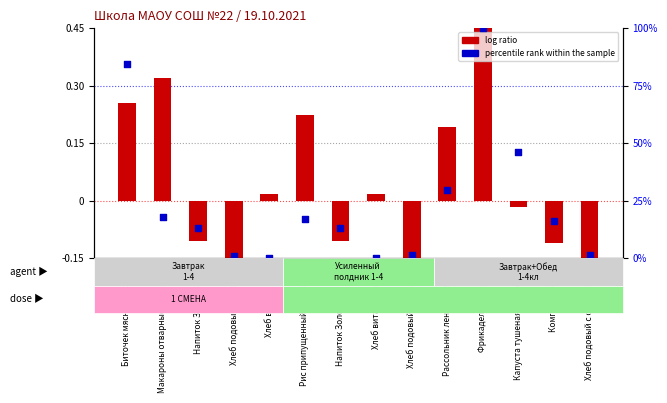

Which series contains the lowest Y value?

log ratio